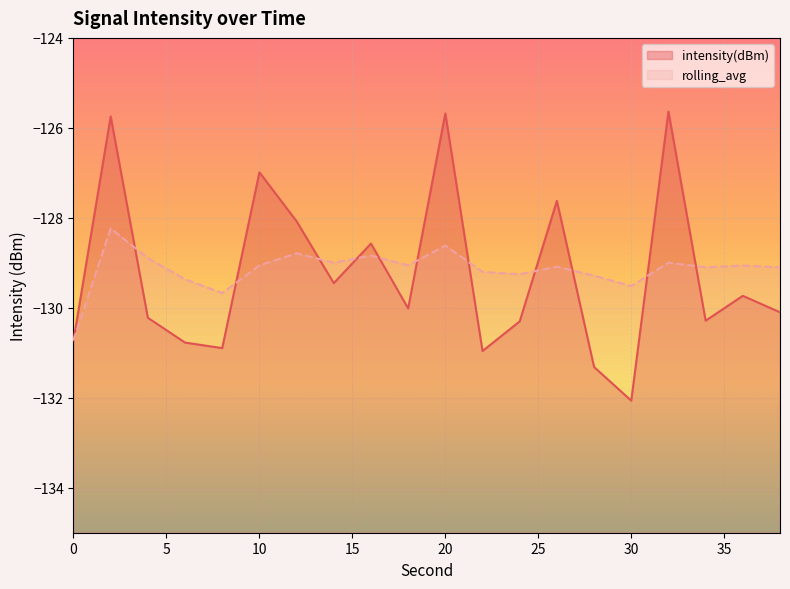

What is the difference between the maximum and second lowest values in the rolling_avg series?

1.4